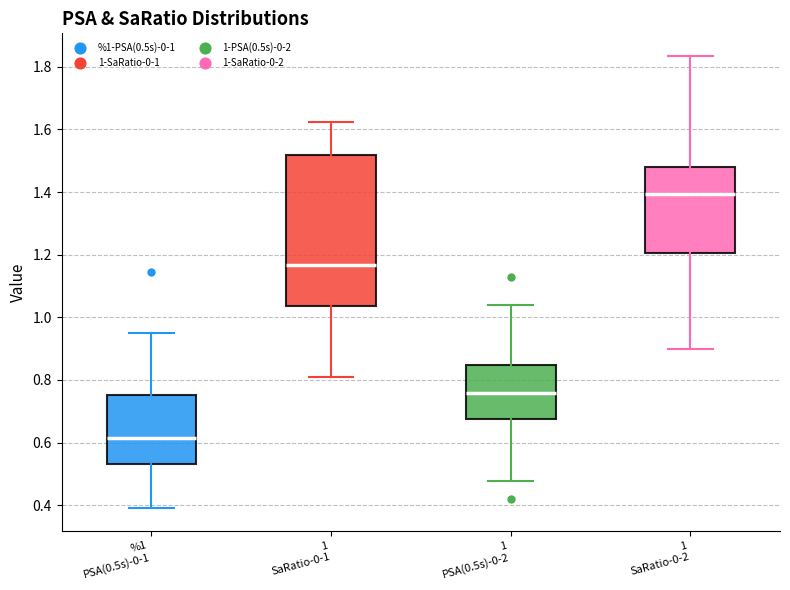

Reading left to right, read every box against the y-axis: the position of its median line, the range the box covers, and the ends of its whiskers. The values are not printed on the chart, so give them approximately, as read against the axis.

%1 PSA(0.5s)-0-1: median 0.62, box 0.54 to 0.76, whiskers 0.40 to 0.94
1 SaRatio-0-1: median 1.16, box 1.04 to 1.52, whiskers 0.80 to 1.62
1 PSA(0.5s)-0-2: median 0.76, box 0.68 to 0.84, whiskers 0.48 to 1.04
1 SaRatio-0-2: median 1.40, box 1.20 to 1.48, whiskers 0.90 to 1.84